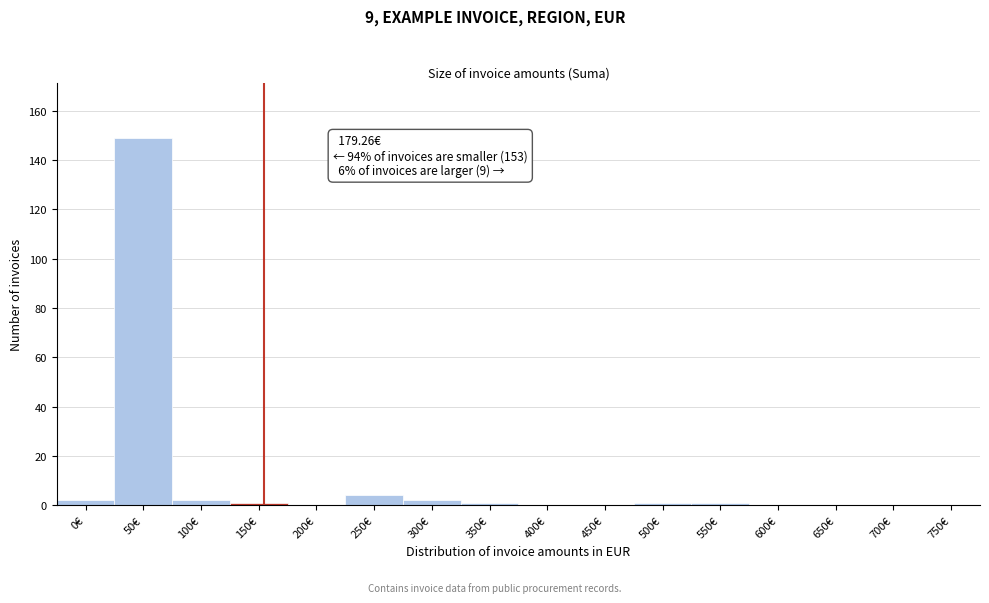

Reading right to left, transcribe all the data shown in this chart.

750€=0	700€=0	650€=0	600€=0	550€=1	500€=1	450€=0	400€=0	350€=1	300€=2	250€=4	200€=0	150€=1	100€=2	50€=149	0€=2